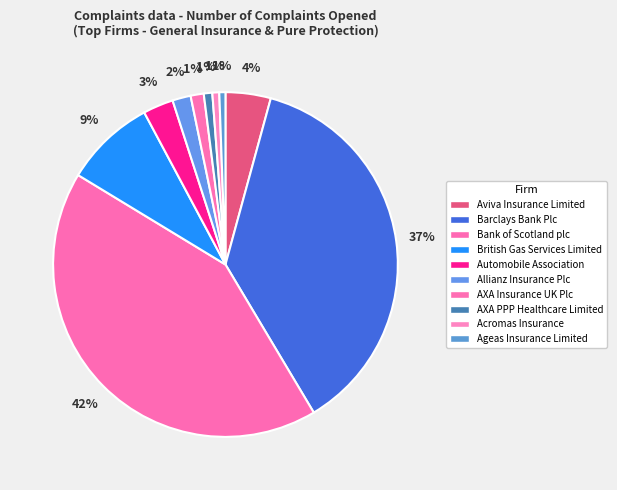

The Barclays Bank Plc slice represents 37% of the pie. True or false?

True